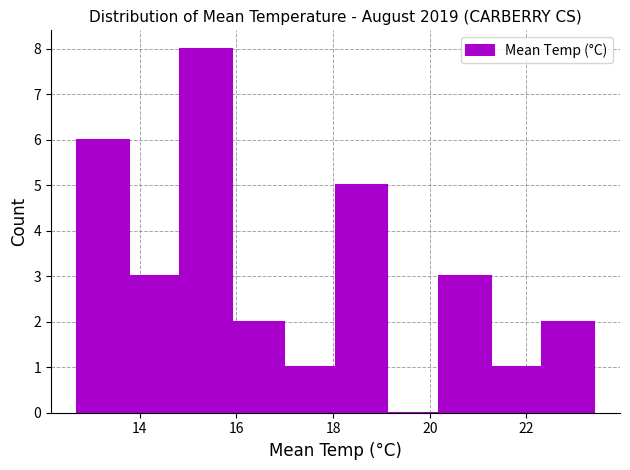

Reading left to right, transcribe this chart: for each bar, give the range it covers on the x-axis and its height. Neither the bar edges nor the heights are printed on the chart, so give them approximately, as read against the axes.

12.8 to 13.8: 6
13.8 to 14.8: 3
14.8 to 16.0: 8
16.0 to 17.0: 2
17.0 to 18.0: 1
18.0 to 19.2: 5
19.2 to 20.2: 0
20.2 to 21.2: 3
21.2 to 22.4: 1
22.4 to 23.4: 2